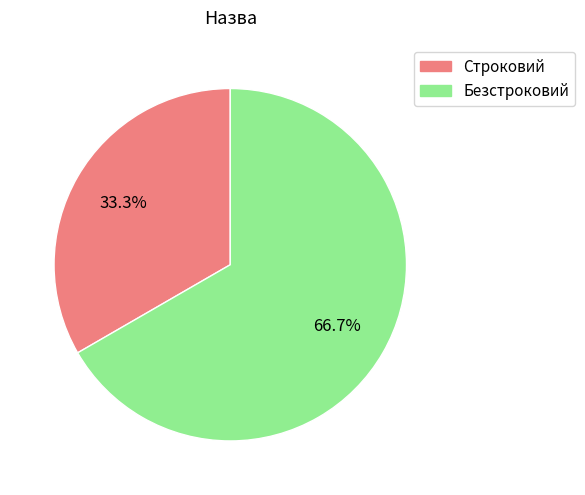

The Строковий slice represents 47% of the pie. True or false?

False